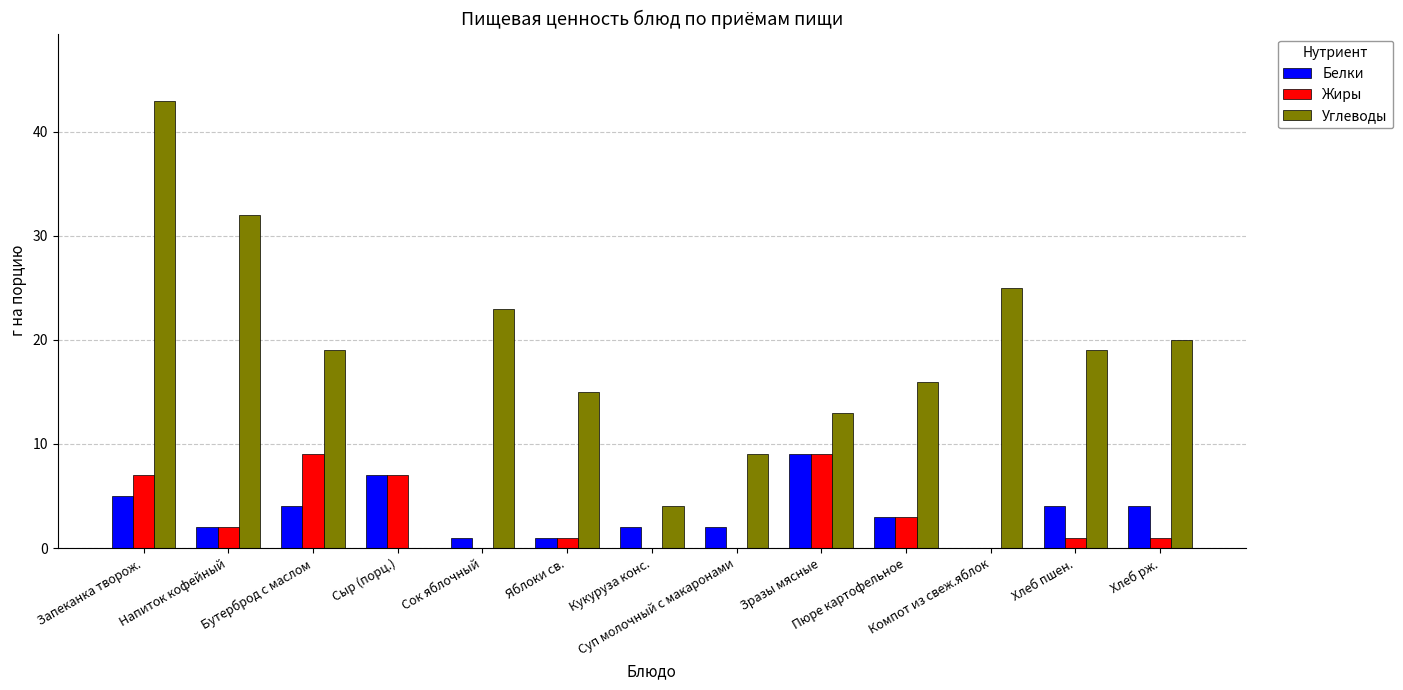

What is the difference between the Жиры values at Напиток кофейный and Хлеб пшен.?

1